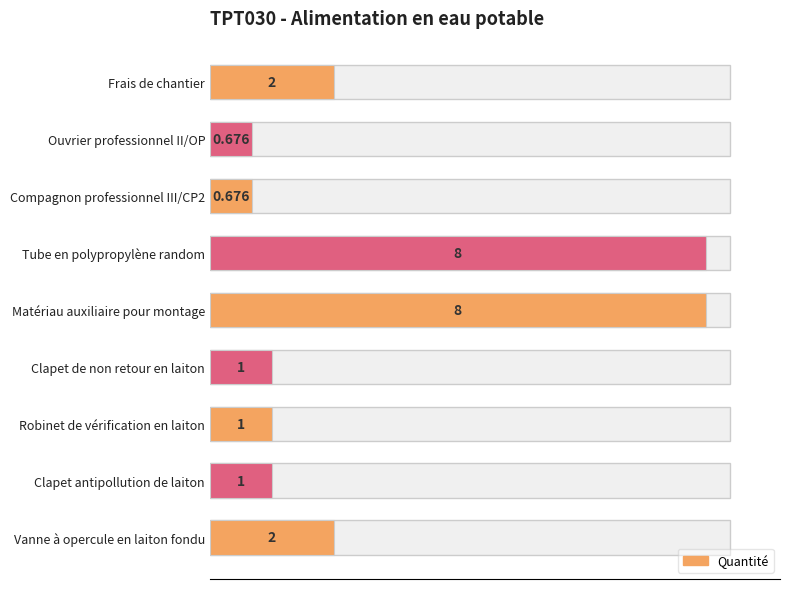

How many series are shown in this chart?

1